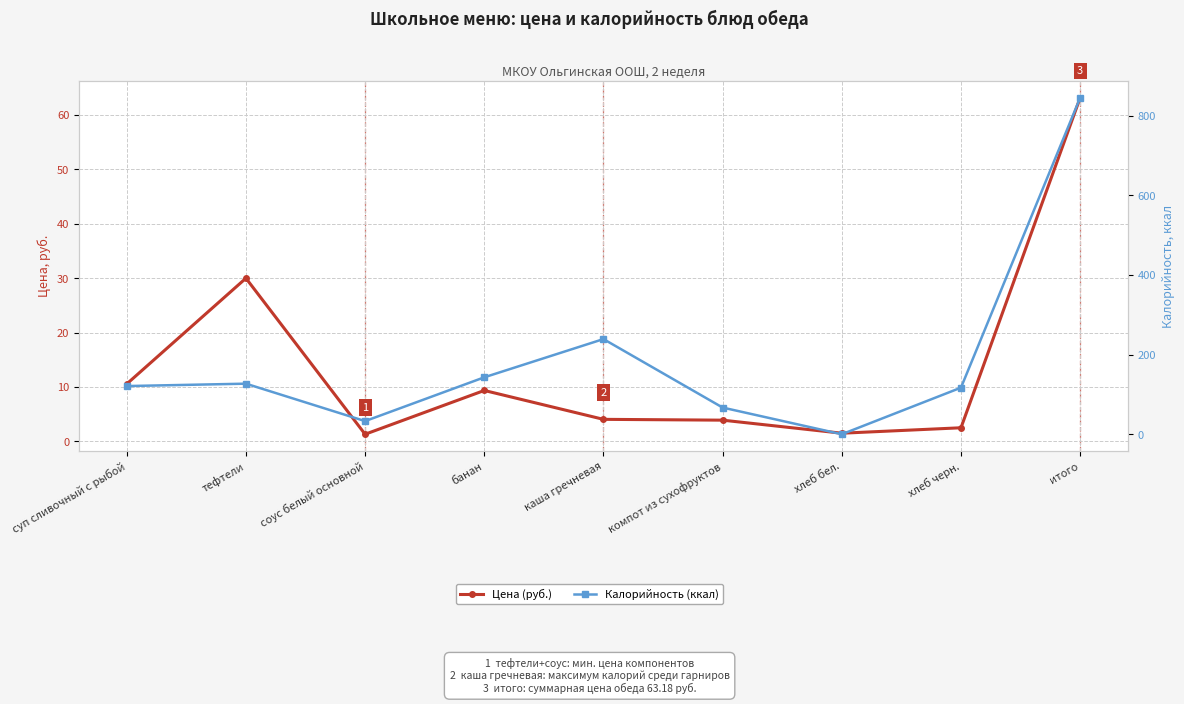

Does the chart display data point markers on the line(s)?

Yes